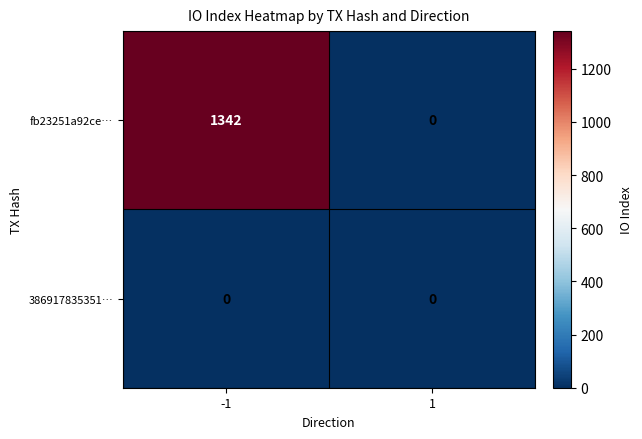

Rank the series by their average value, from lowest to highest.

386917835351…, fb23251a92ce…